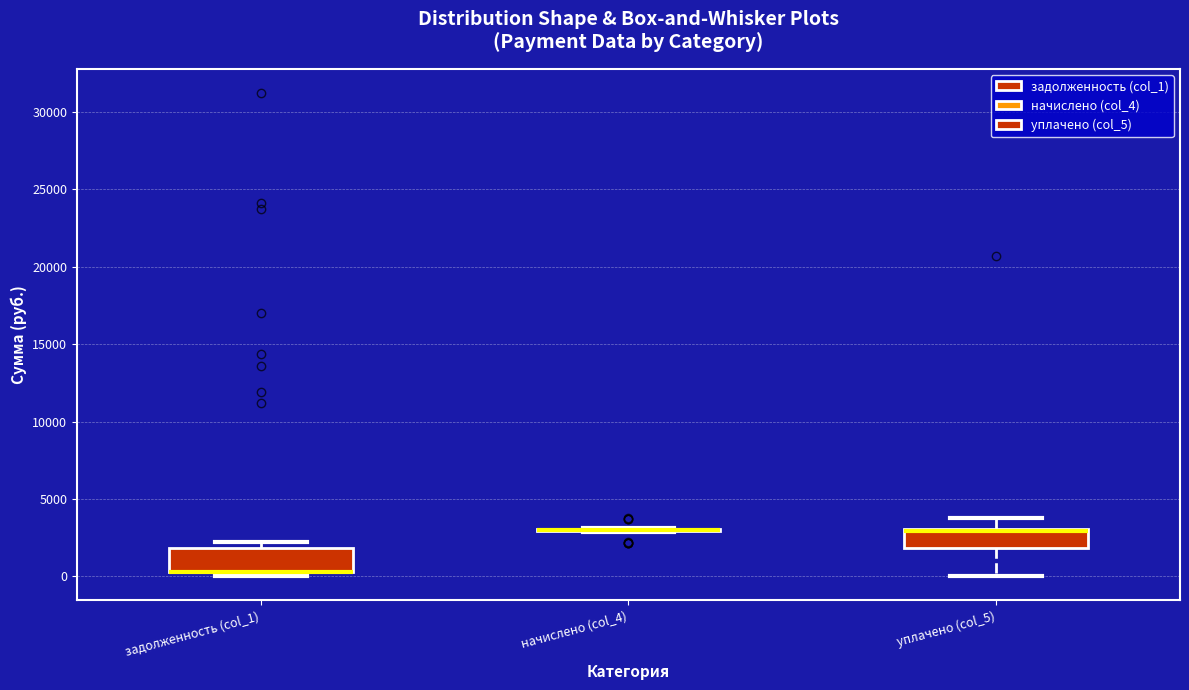

Reading left to right, transcribe this box plot: for each box, give where its median line is, the range the box spans, and where its two whiskers end, as read against the y-axis. The values are not printed on the chart, so give them approximately, as read against the axis.

задолженность (col_1): median 500 (drawn on the box's lower edge), box 0 to 2000, whiskers 0 (just below the box's lower edge) to 2000 (just above the box's upper edge)
начислено (col_4): box collapsed to a line at 3000, whiskers 3000 to 3000
уплачено (col_5): median 3000 (drawn on the box's upper edge), box 2000 to 3000, whiskers 0 to 4000